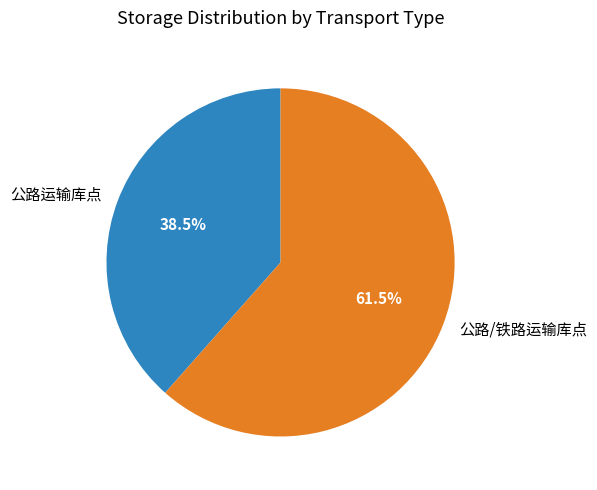

What is the ratio of the value at 公路/铁路运输库点 to the value at 公路运输库点?

1.6